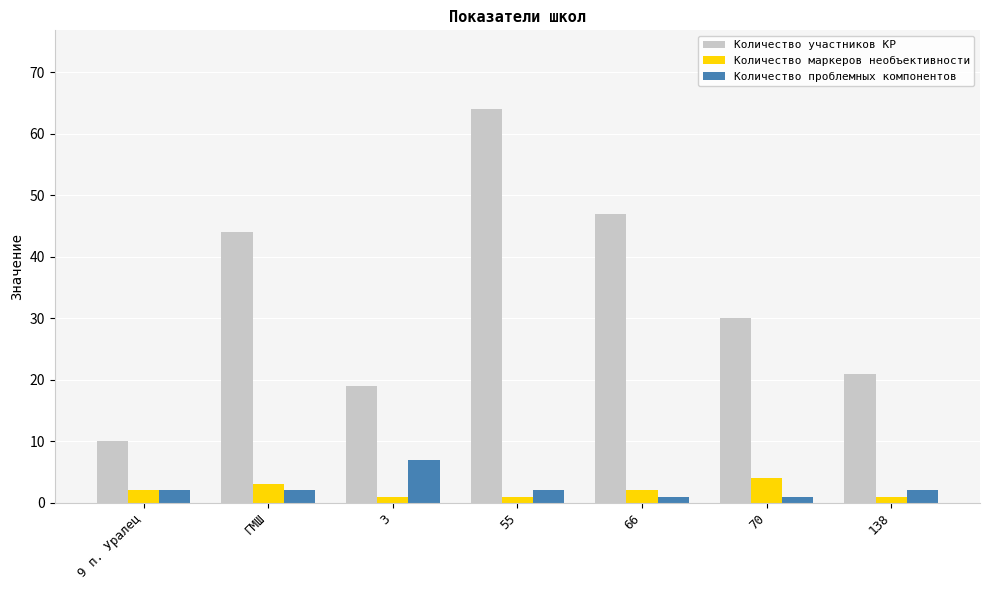

The Количество участников КР series shows 27 at 3. True or false?

False